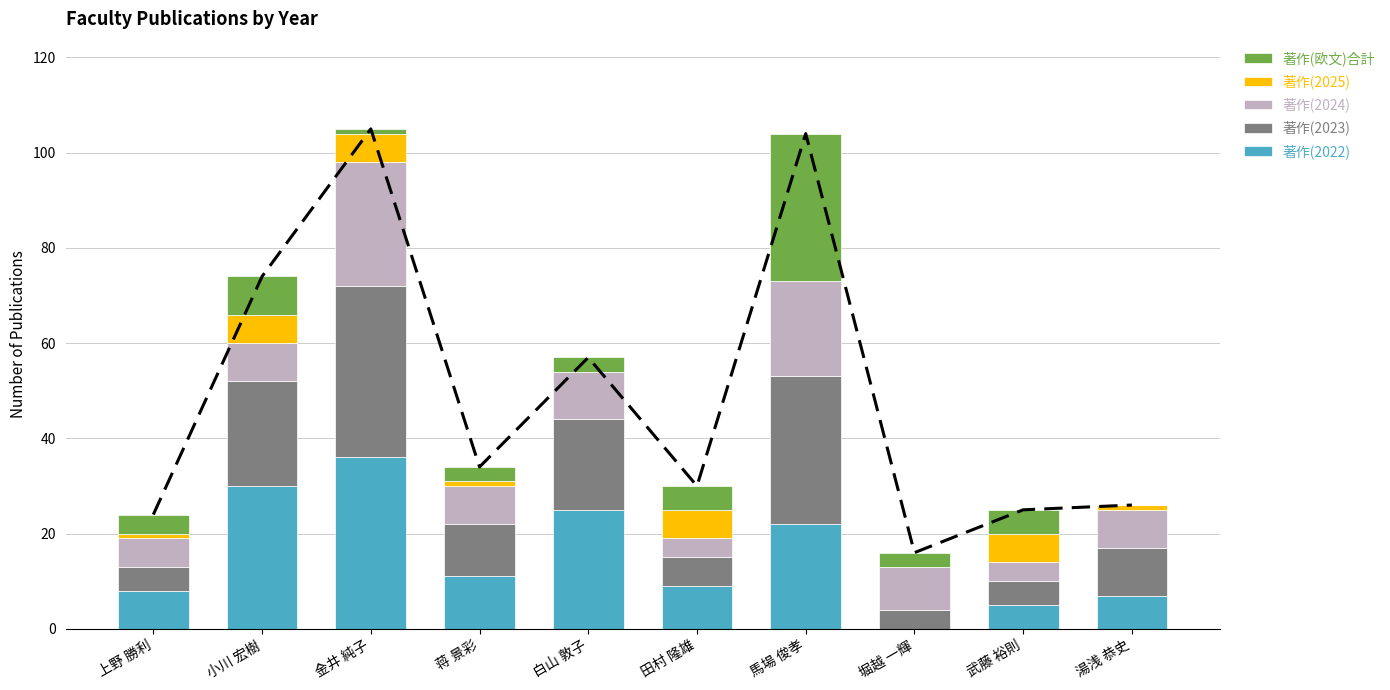

What is the value of the 著作(欧文)合計 bar at the 8th from the left?

3